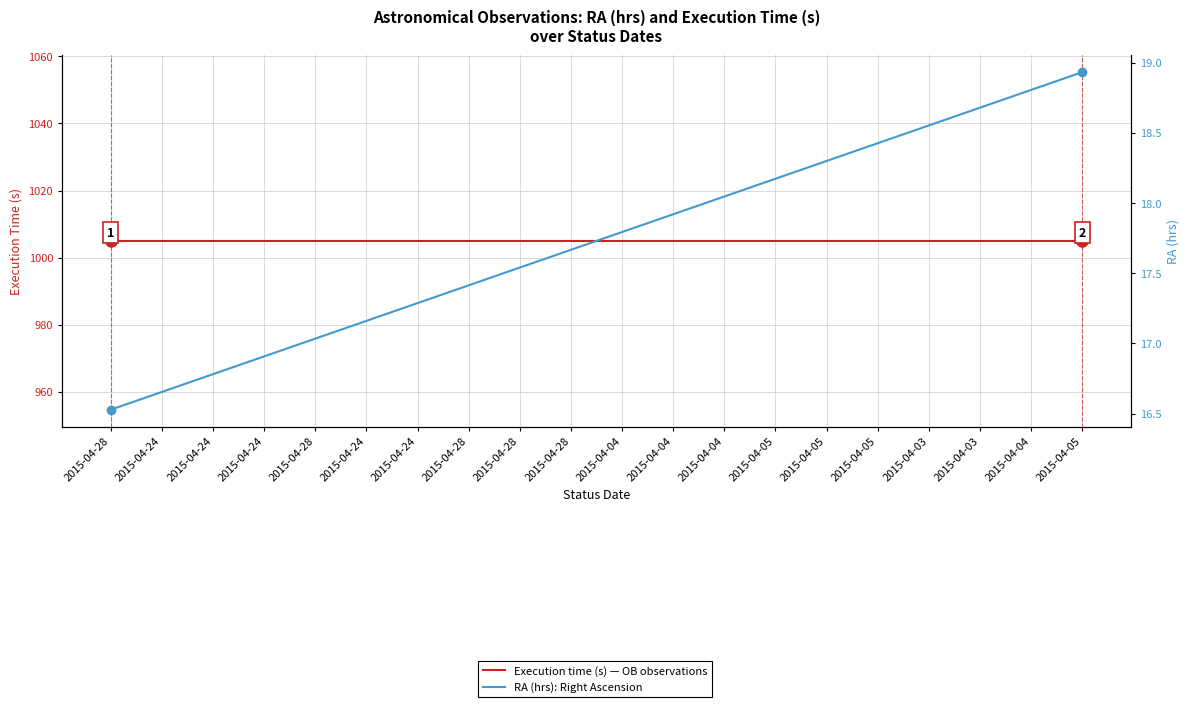

What is the sum of the Execution time (s) values at 2015-04-04 and 2015-04-05?

2010.0